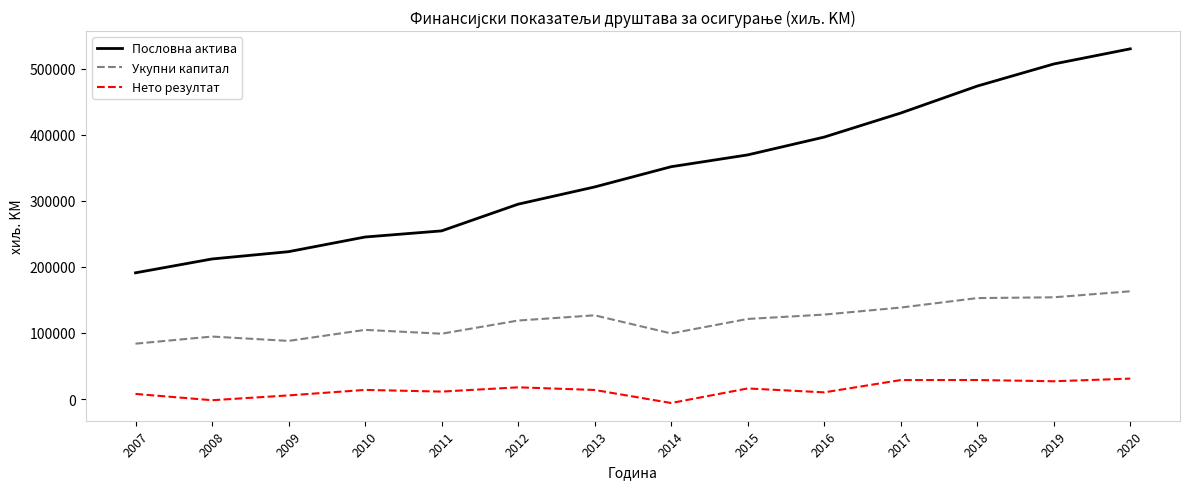

Which series has the widest spread of values?

Пословна актива